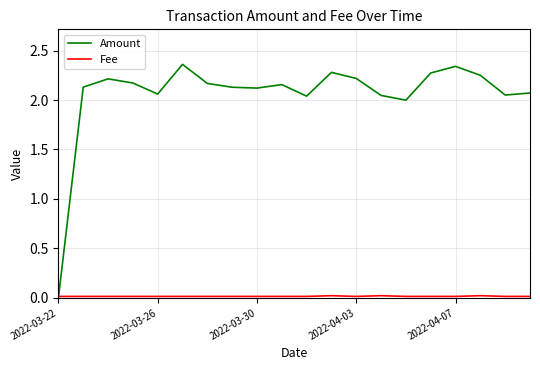

Does the chart have visible grid lines?

Yes